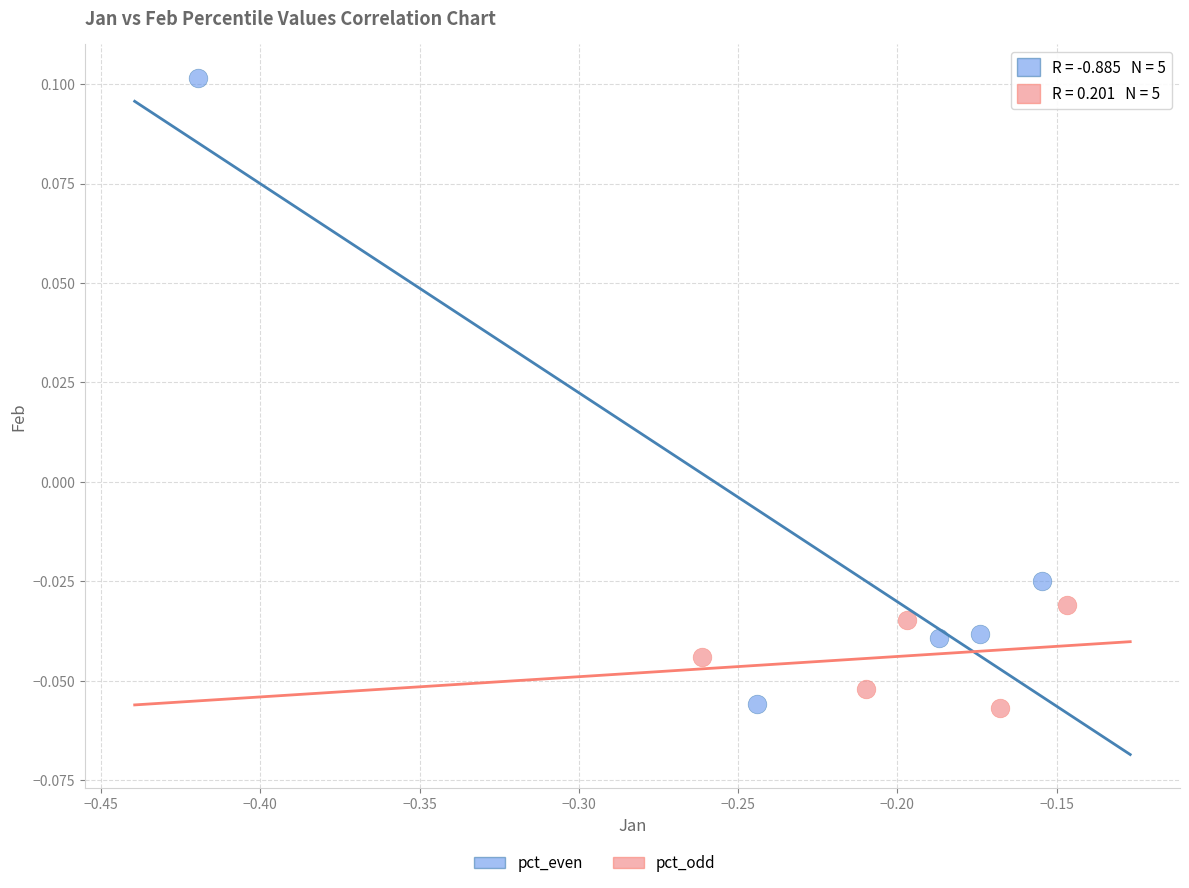

Which series has the largest Y range (max minus min)?

pct_even